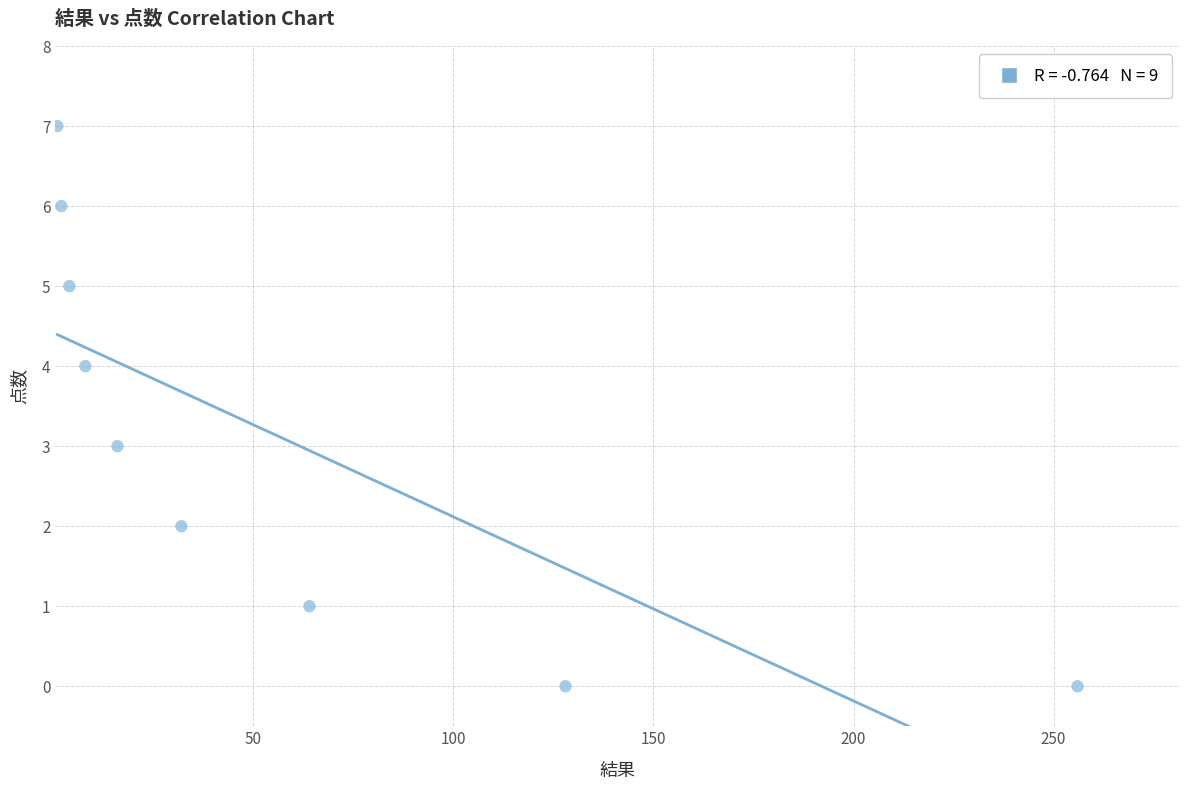

What is the average Y value?

3